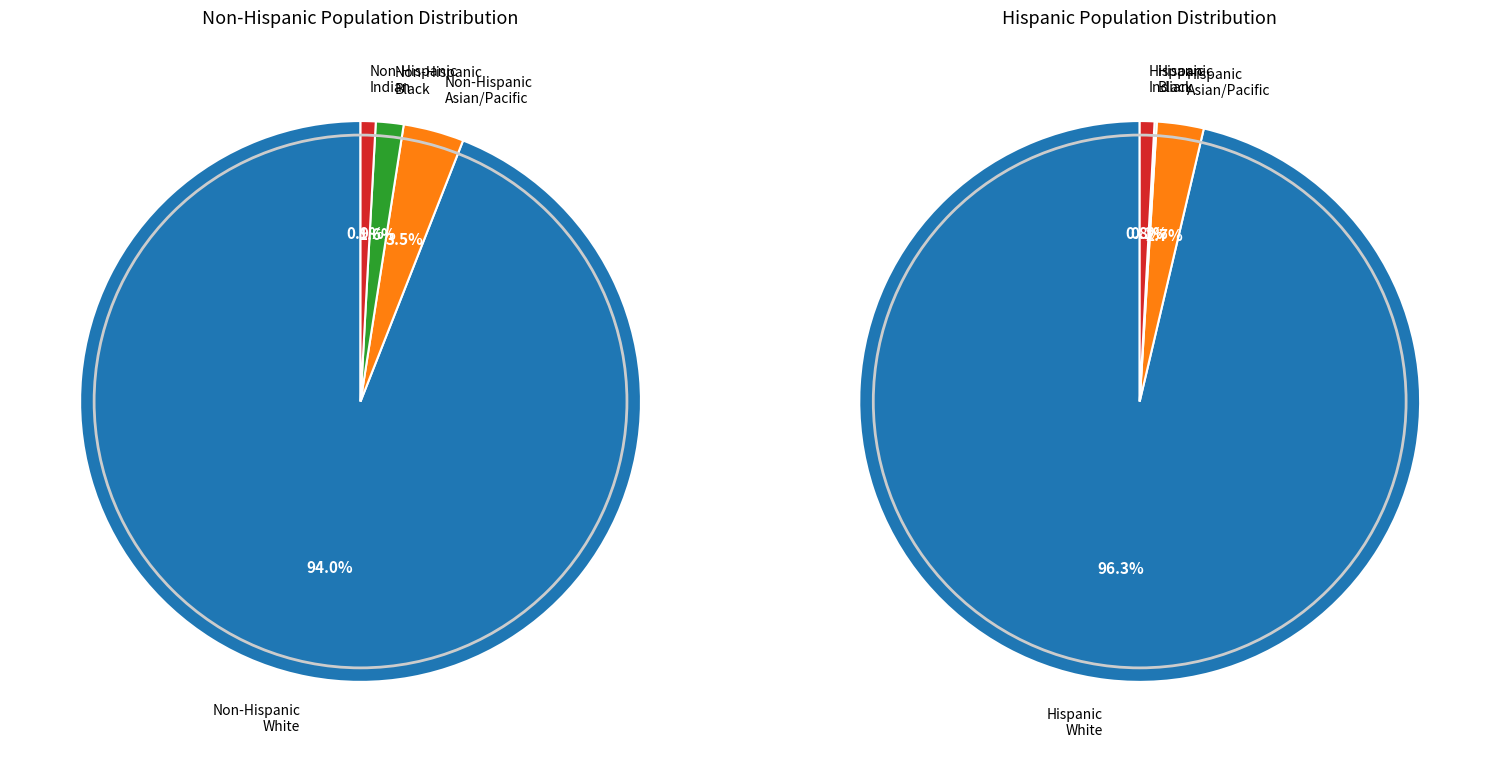

Is there a majority slice in this chart?

Yes